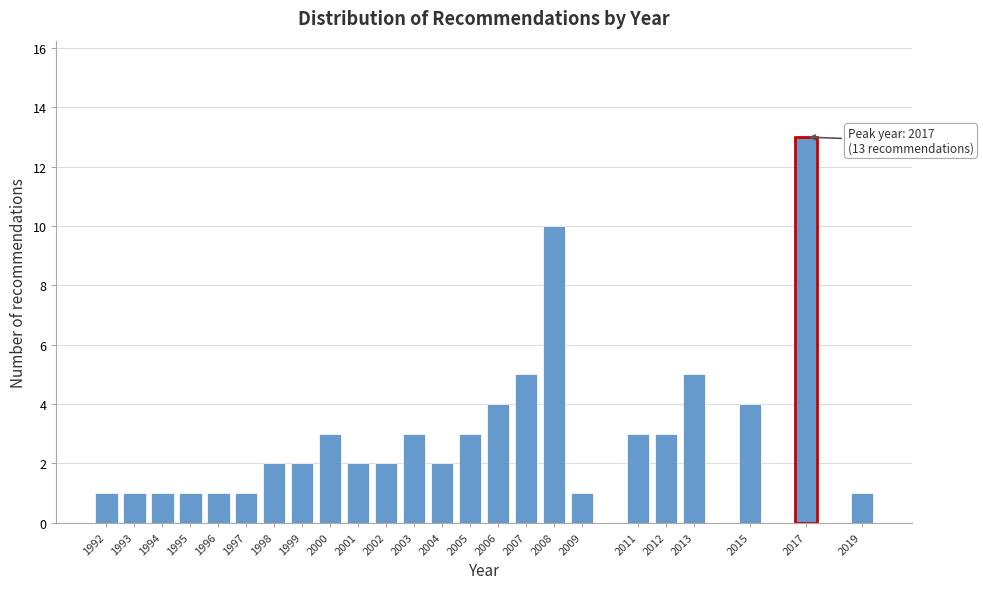

Reading left to right, what are all the values shown in this chart?

1992=1	1993=1	1994=1	1995=1	1996=1	1997=1	1998=2	1999=2	2000=3	2001=2	2002=2	2003=3	2004=2	2005=3	2006=4	2007=5	2008=10	2009=1	2011=3	2012=3	2013=5	2015=4	2017=13	2019=1